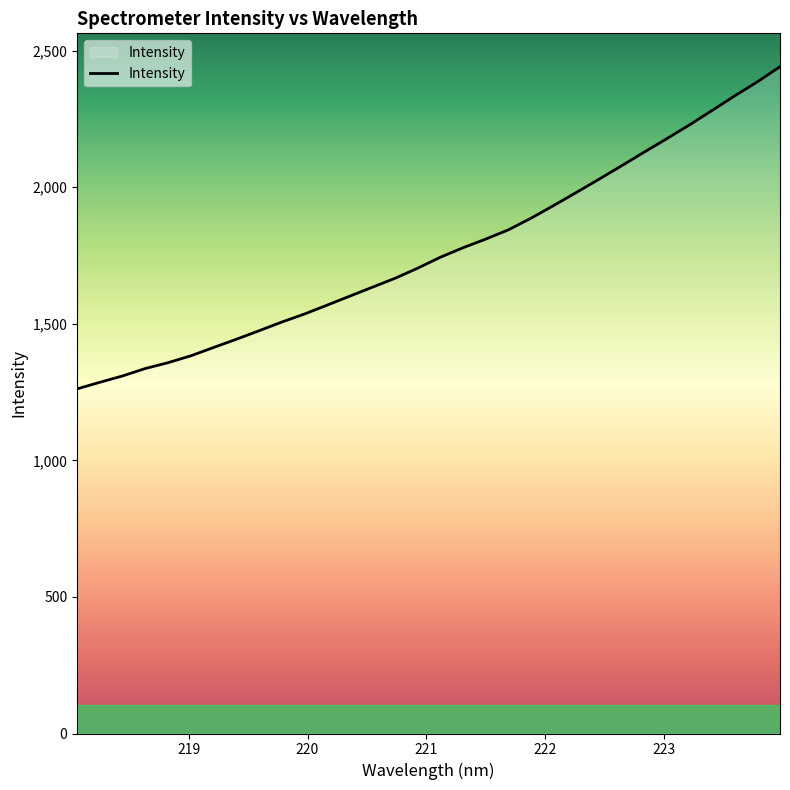

What is the smallest value displayed?

1261.8